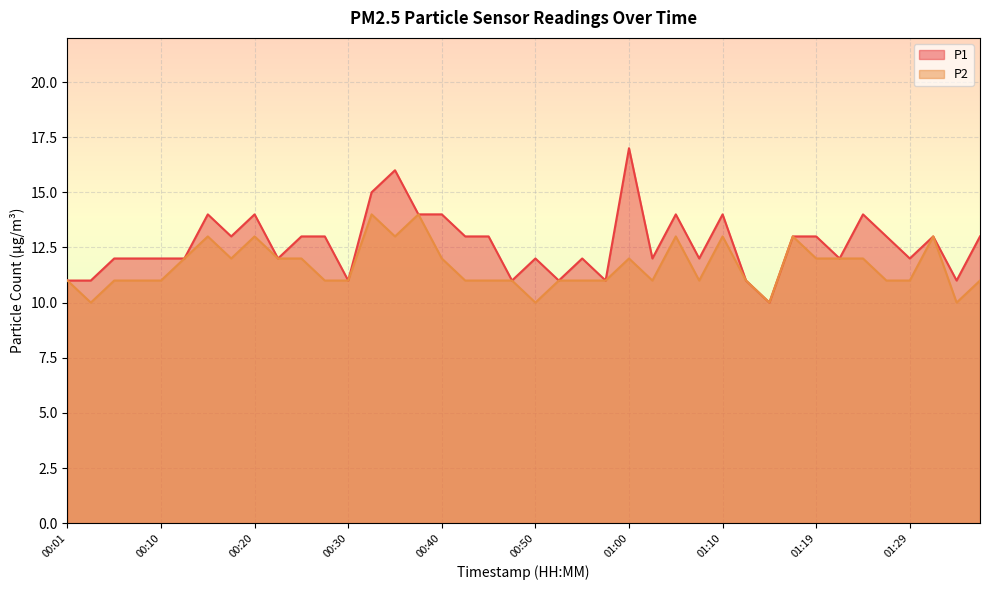

True or false: P2 and P1 intersect in this chart.

False